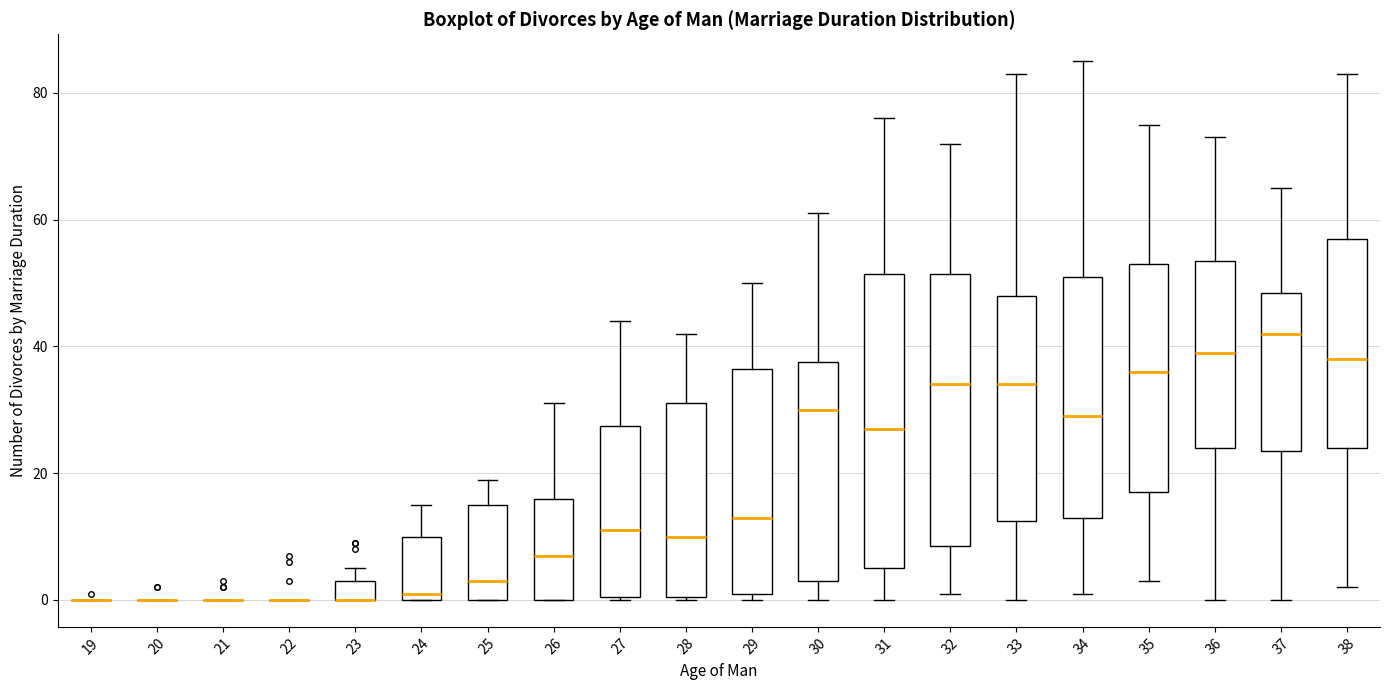

Where is the upper edge of the box at x = 32 on the y-axis? The values are not printed on the chart, so give them approximately, as read against the axis.

52